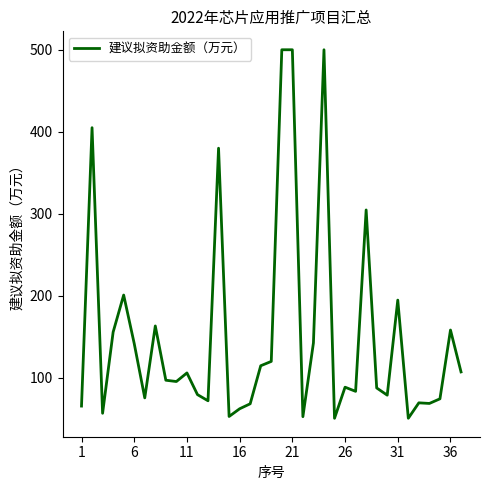

How many values are below 95?

18